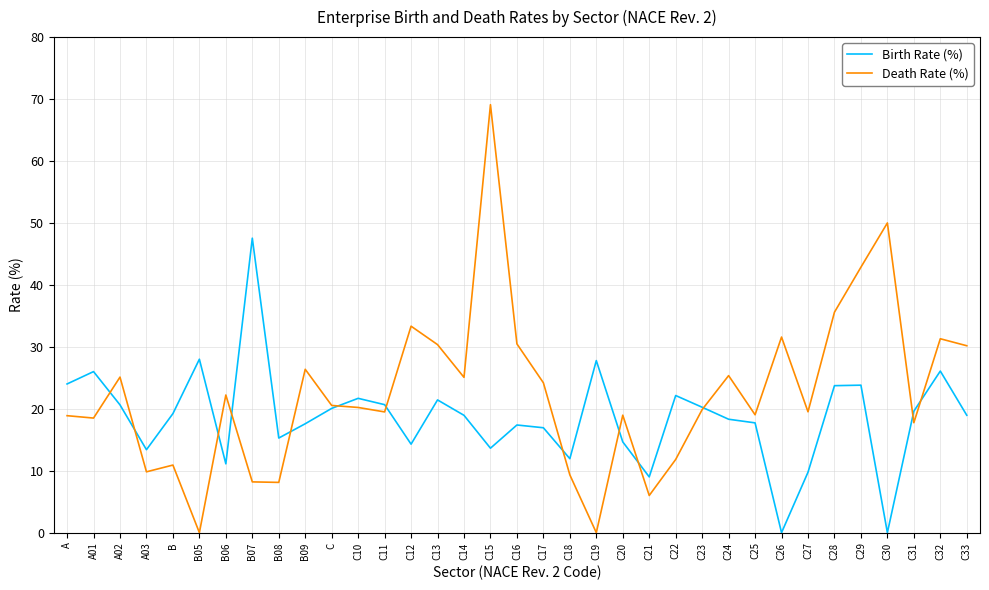

What is the greatest value displayed?

69.1